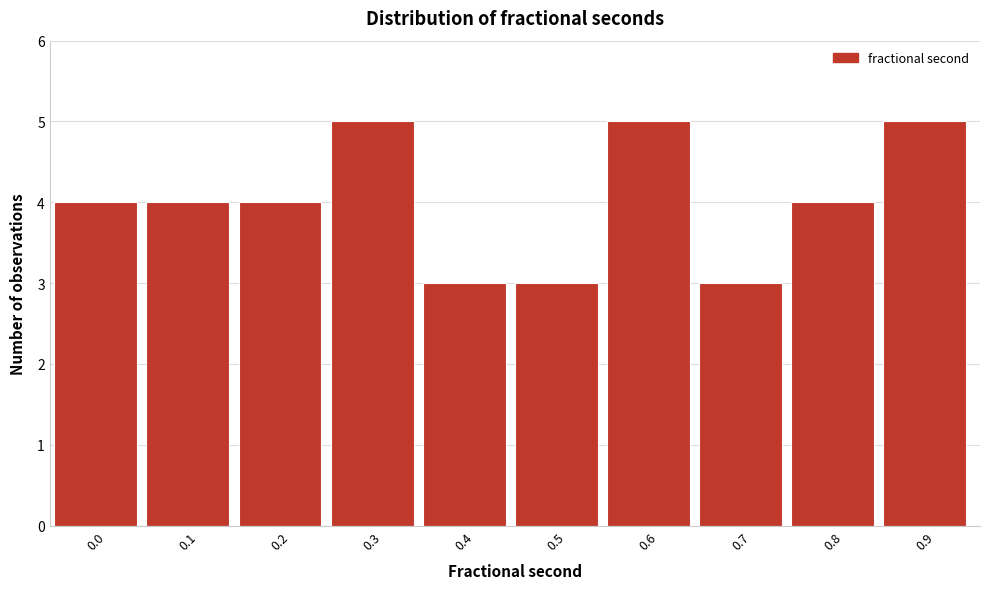

Reading right to left, list all the values displayed in this chart.

0.9=5	0.8=4	0.7=3	0.6=5	0.5=3	0.4=3	0.3=5	0.2=4	0.1=4	0.0=4